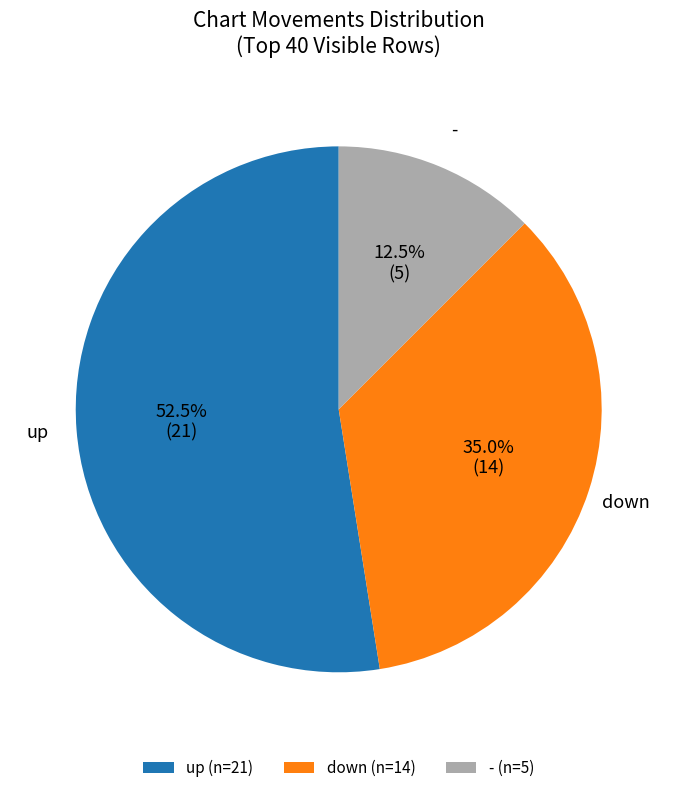

Does any single category account for the majority?

Yes